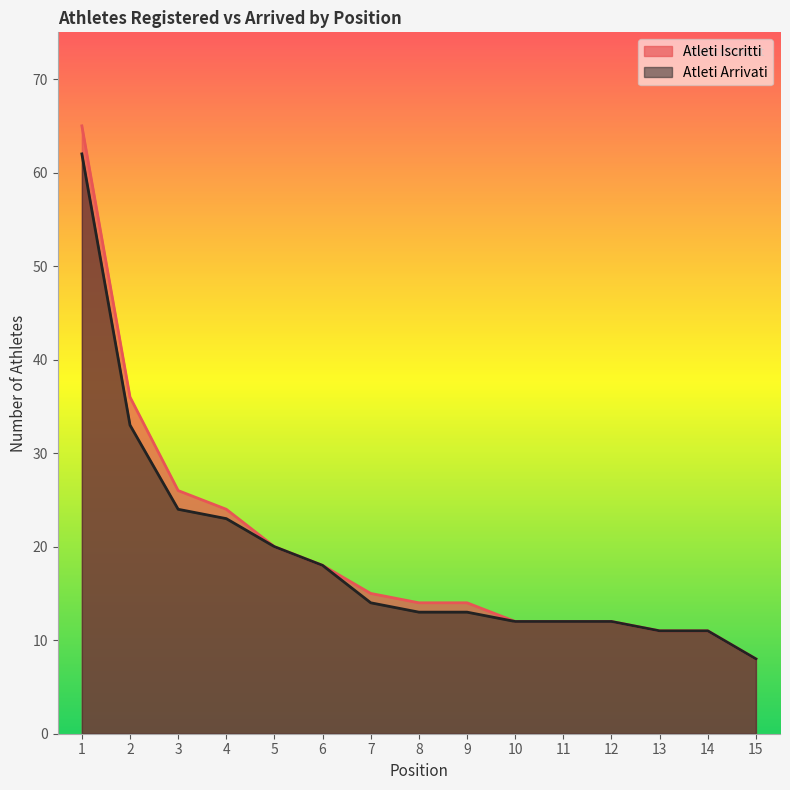

What is the difference between the maximum and minimum values in the Atleti Iscritti series?

57